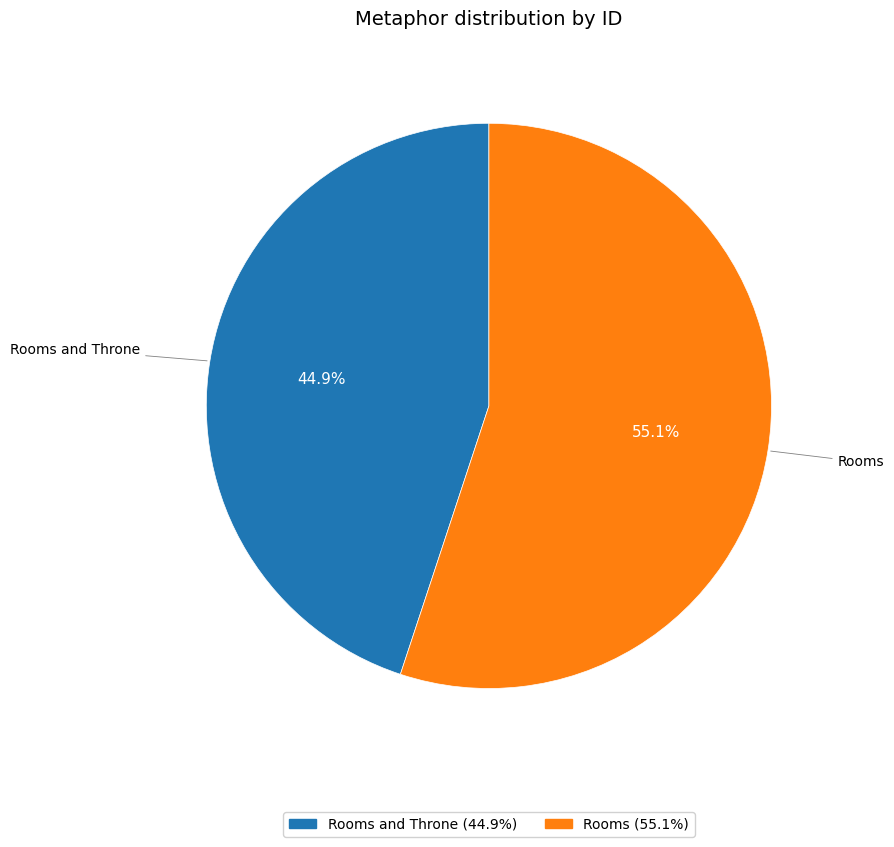

To the nearest percent, what is the difference between the Rooms and Rooms and Throne slice percentages?

10%